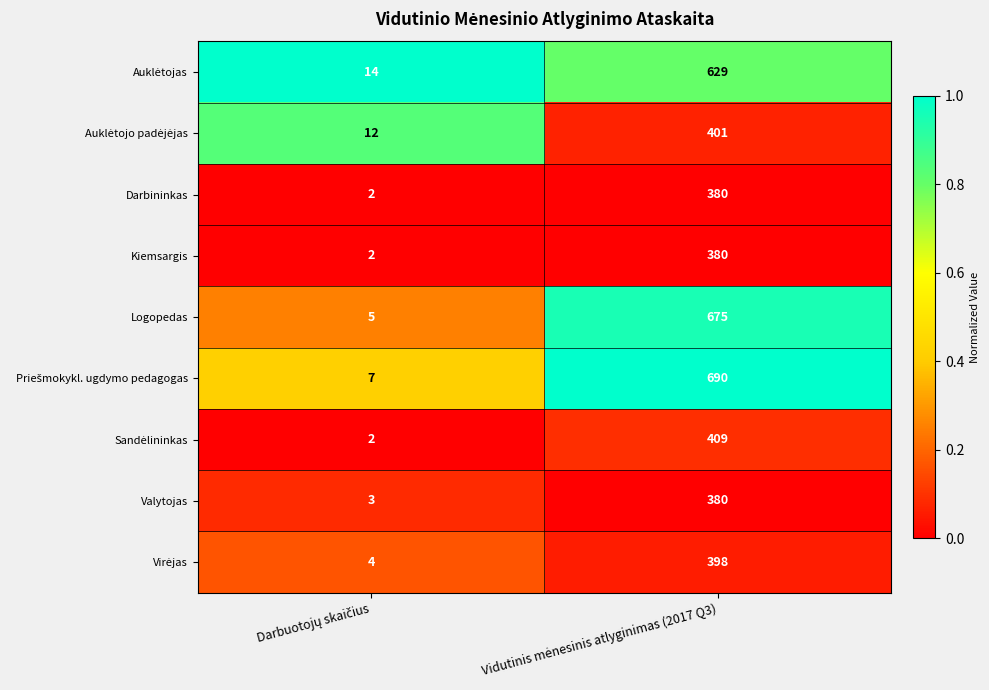

What is the greatest value displayed?

690